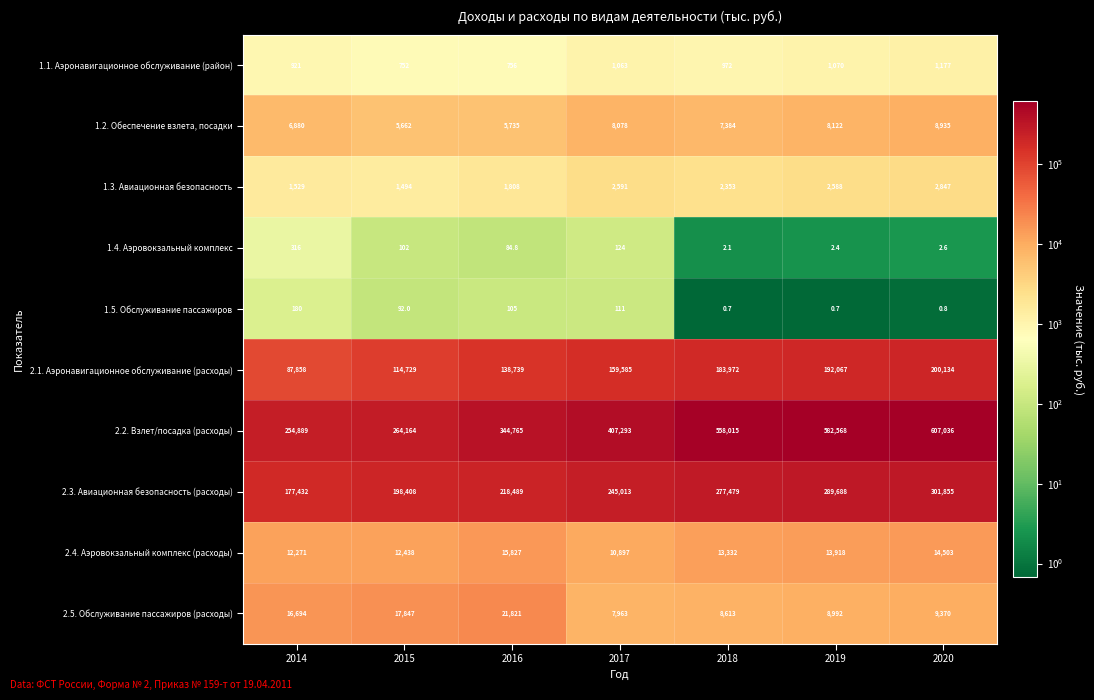

True or false: 1.3. Авиационная безопасность has a value of 605.6 at 2019.

False